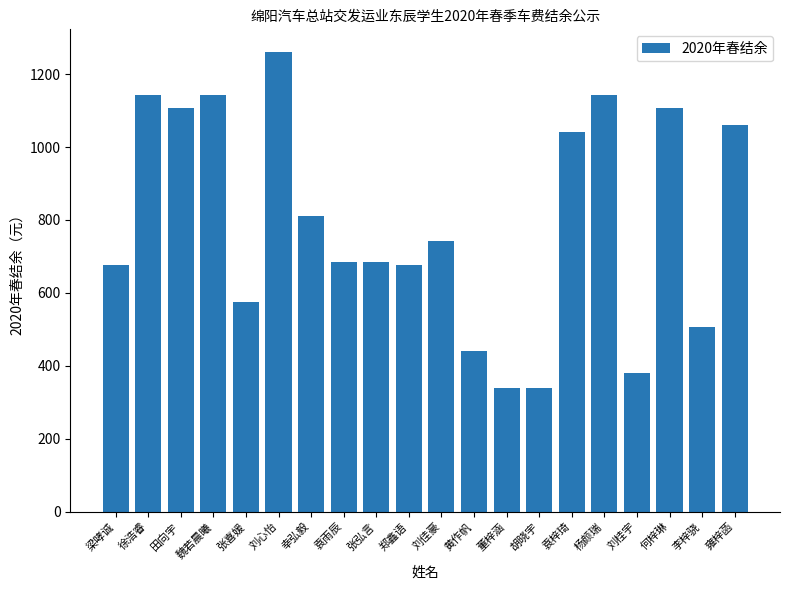

True or false: the data shows 812 at 幸弘毅.

True